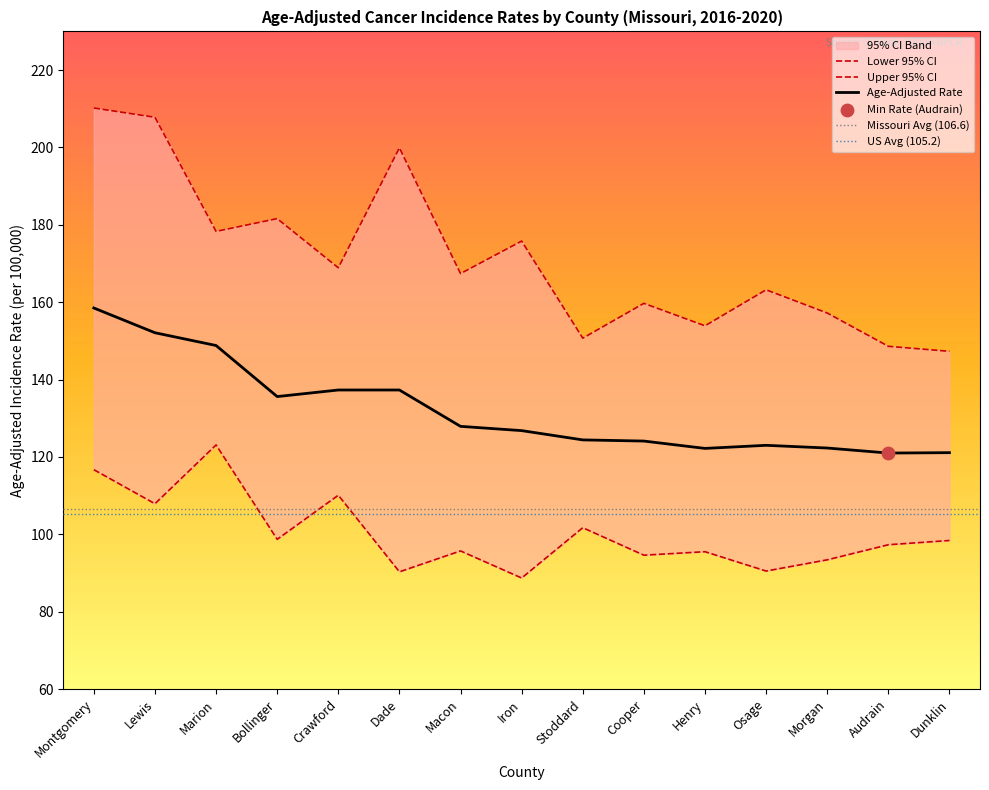

Which series reaches the minimum Y coordinate?

Lower 95% CI